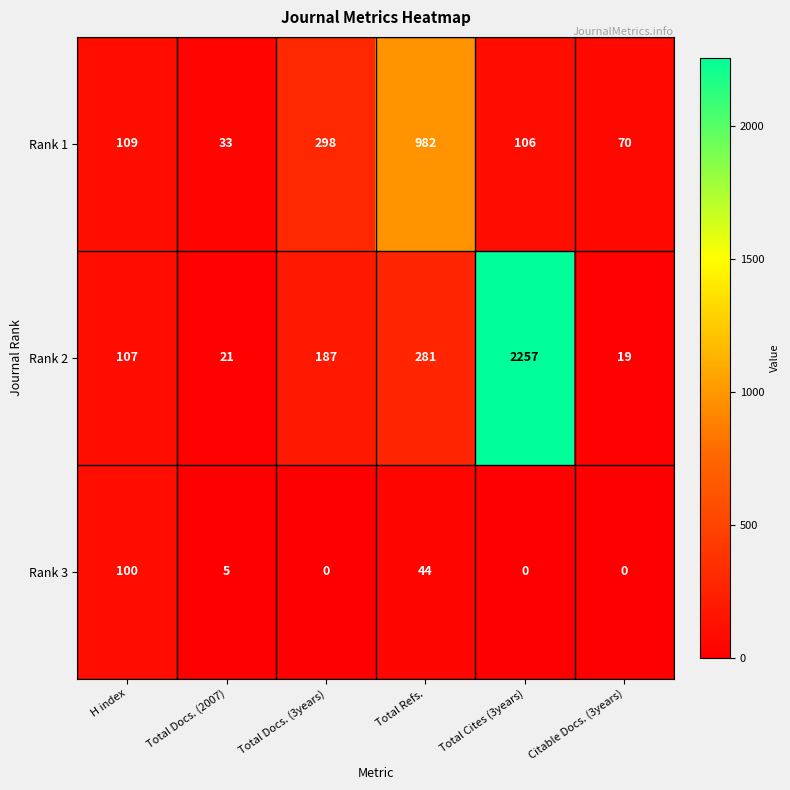

At how many categories does at least one series exceed 1173?

1